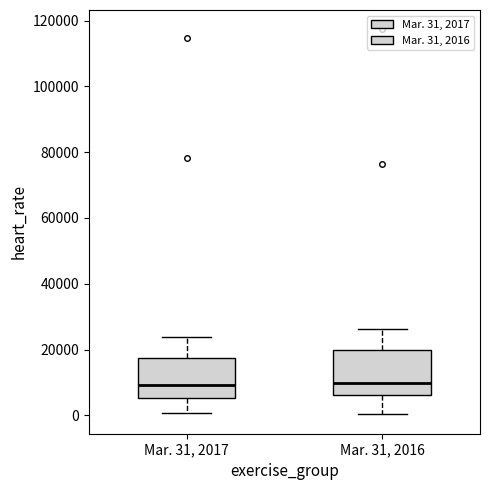

Reading left to right, transcribe this box plot: for each box, give where its median line is, the range the box spans, and where its two whiskers end, as read against the y-axis. The values are not printed on the chart, so give them approximately, as read against the axis.

Mar. 31, 2017: median 10000, box 6000 to 18000, whiskers 0 to 24000
Mar. 31, 2016: median 10000, box 6000 to 20000, whiskers 0 to 26000